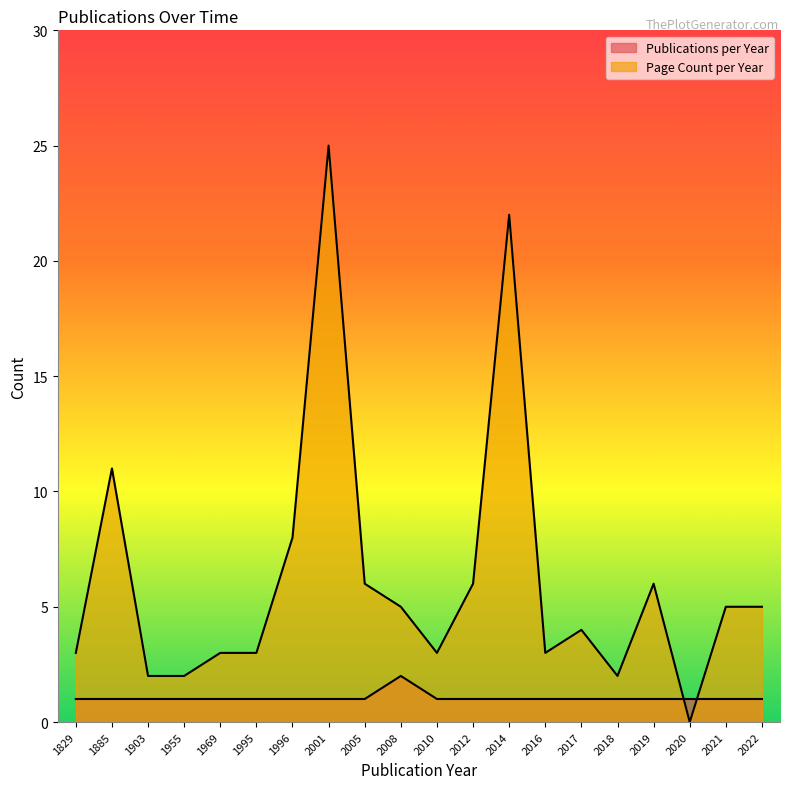

What is the sum of all Page Count per Year values?

124